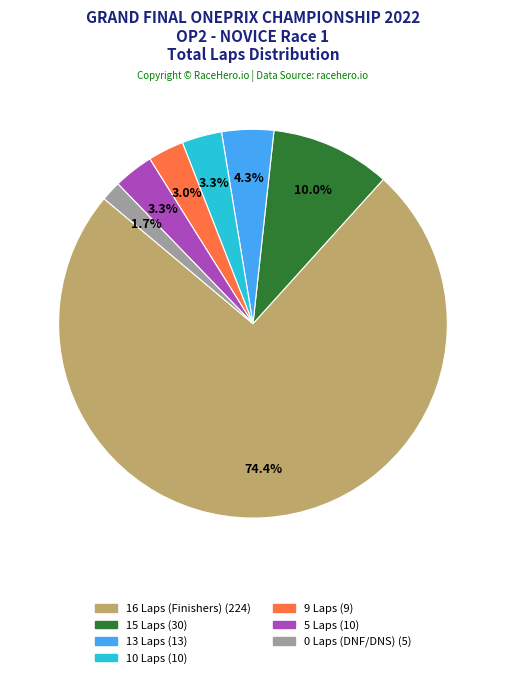

How many slices are in this pie chart?

7